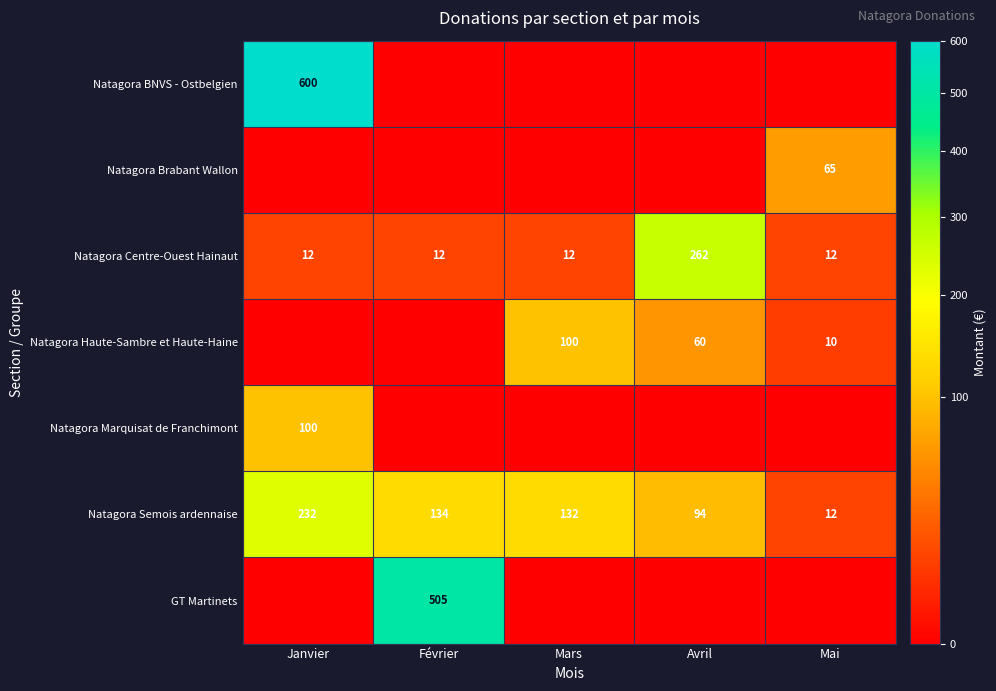

What is the difference between the Natagora Semois ardennaise values at Mai and Mars?

120